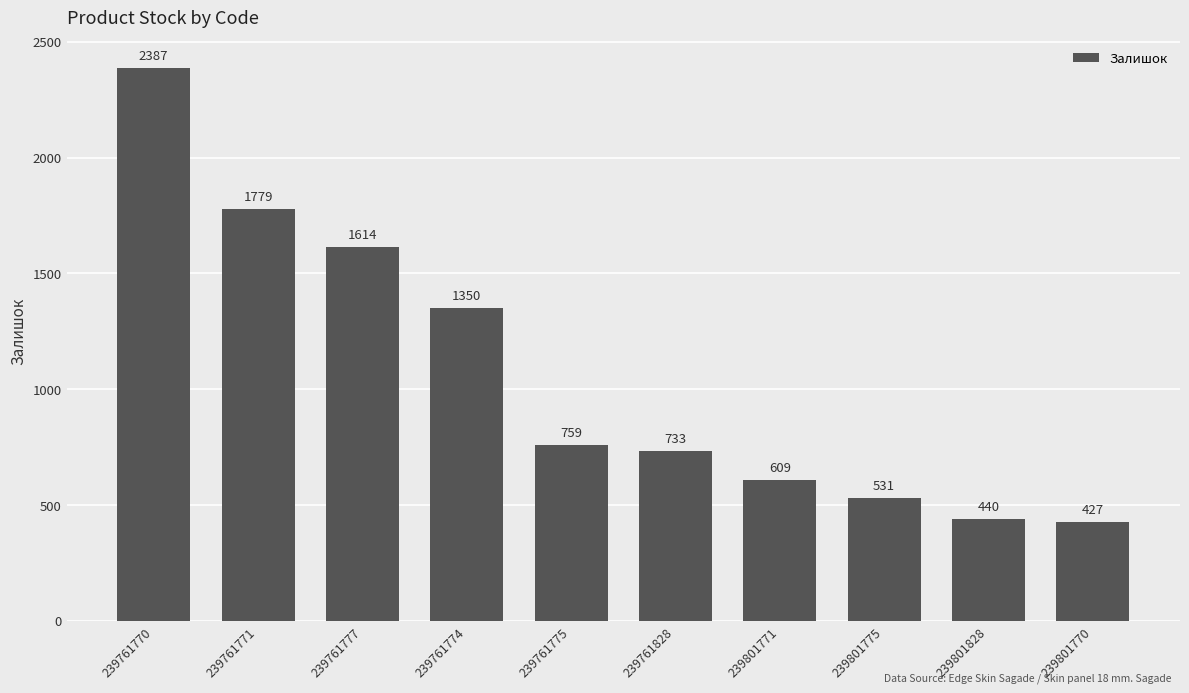

The value at 239761828 is 1046. True or false?

False